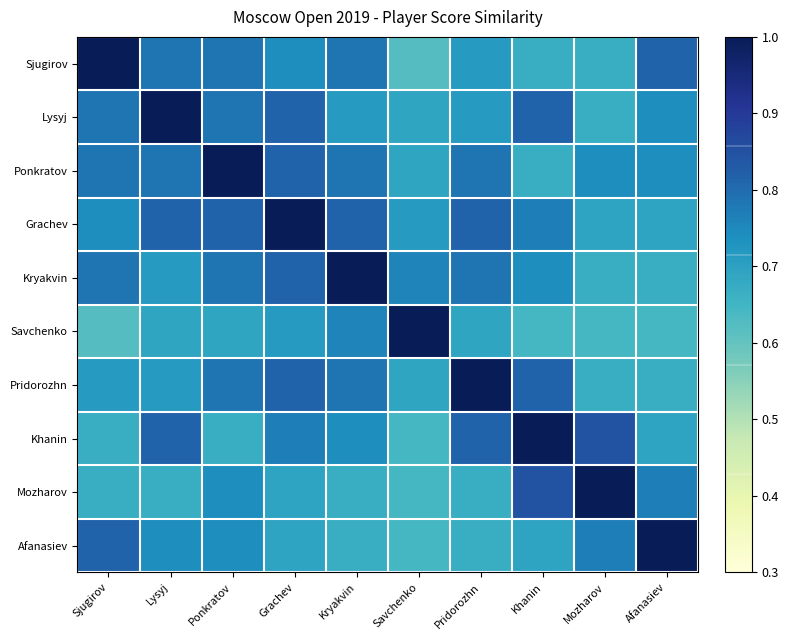

Which has a higher value, Grachev or Lysyj?

Lysyj